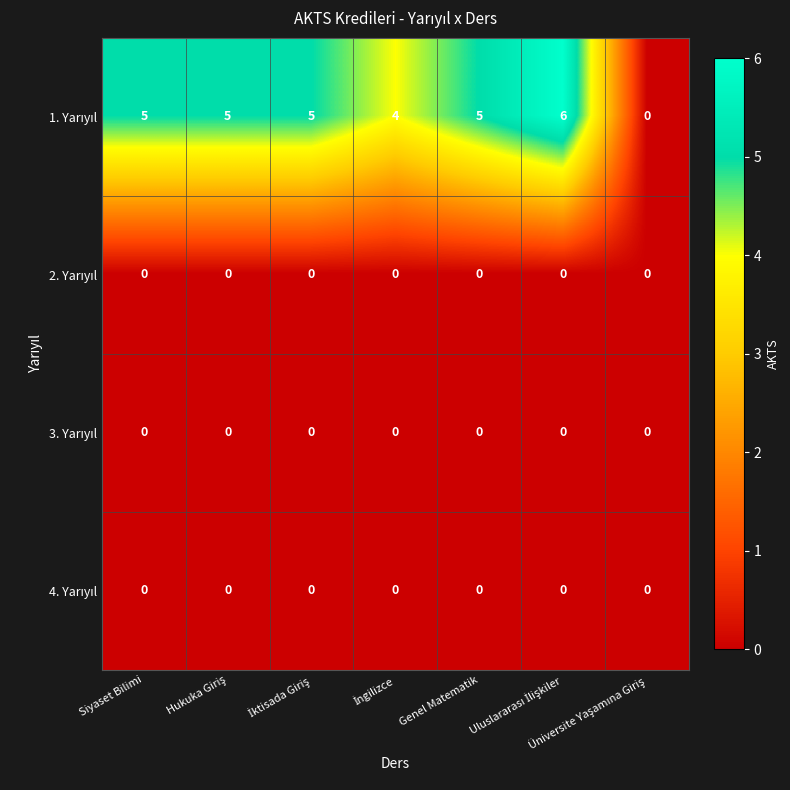

What is the greatest value displayed?

6